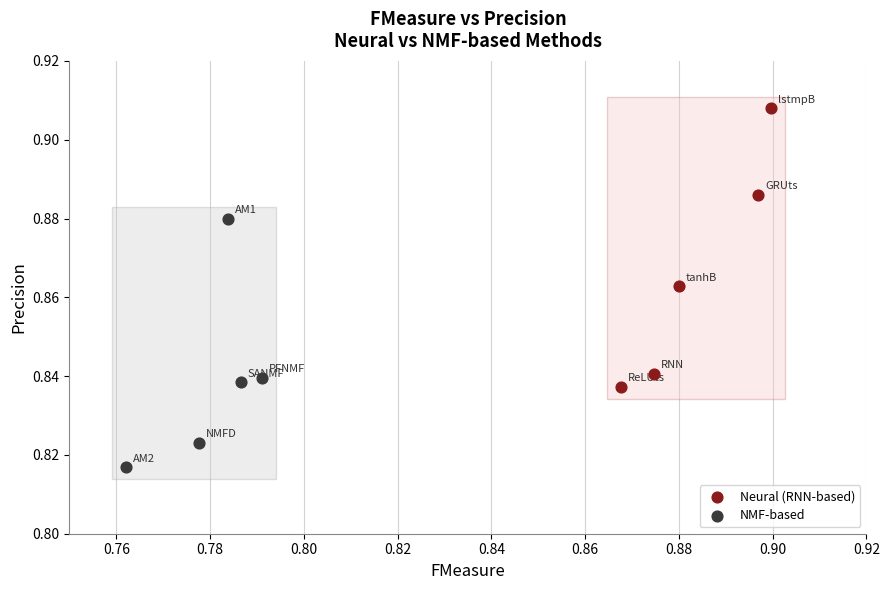

Which series has the largest Y range (max minus min)?

Neural (RNN-based)